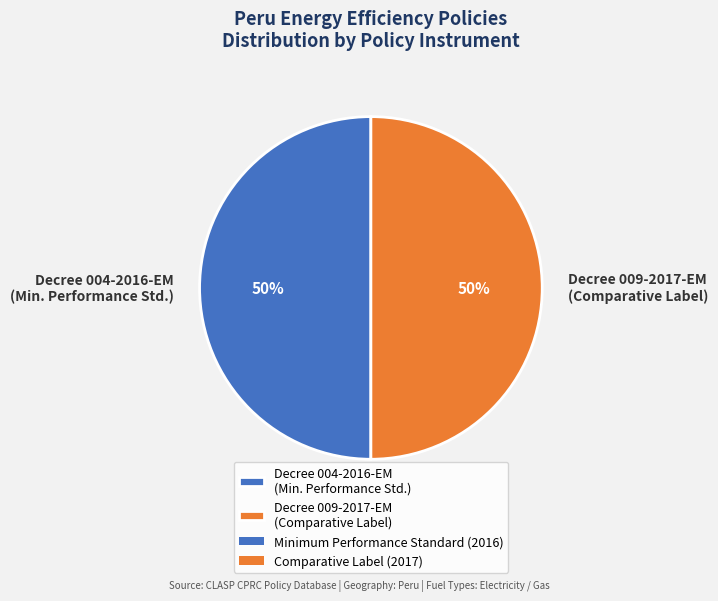

To the nearest percent, what portion does Decree 004-2016-EM (Min. Performance Std.) represent?

50%